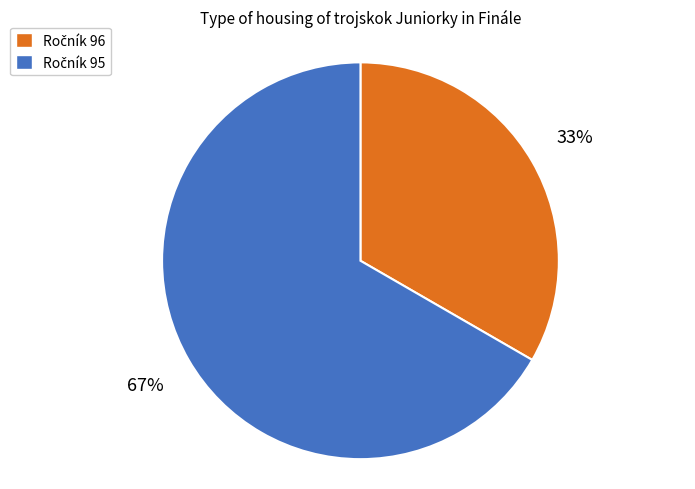

Is there any slice that represents more than half of the pie?

Yes